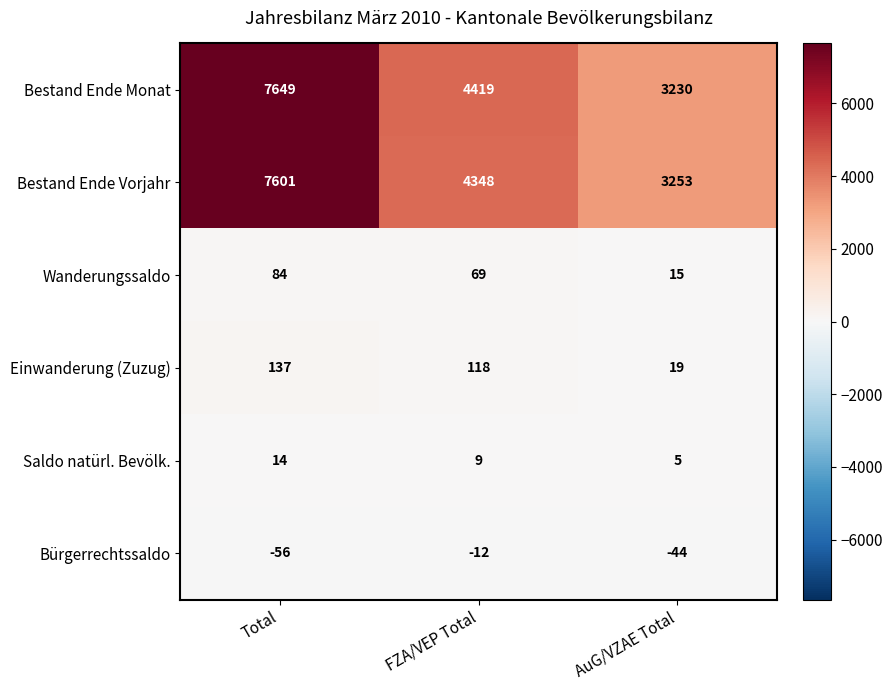

At which category does the chart reach its peak across all series?

Total